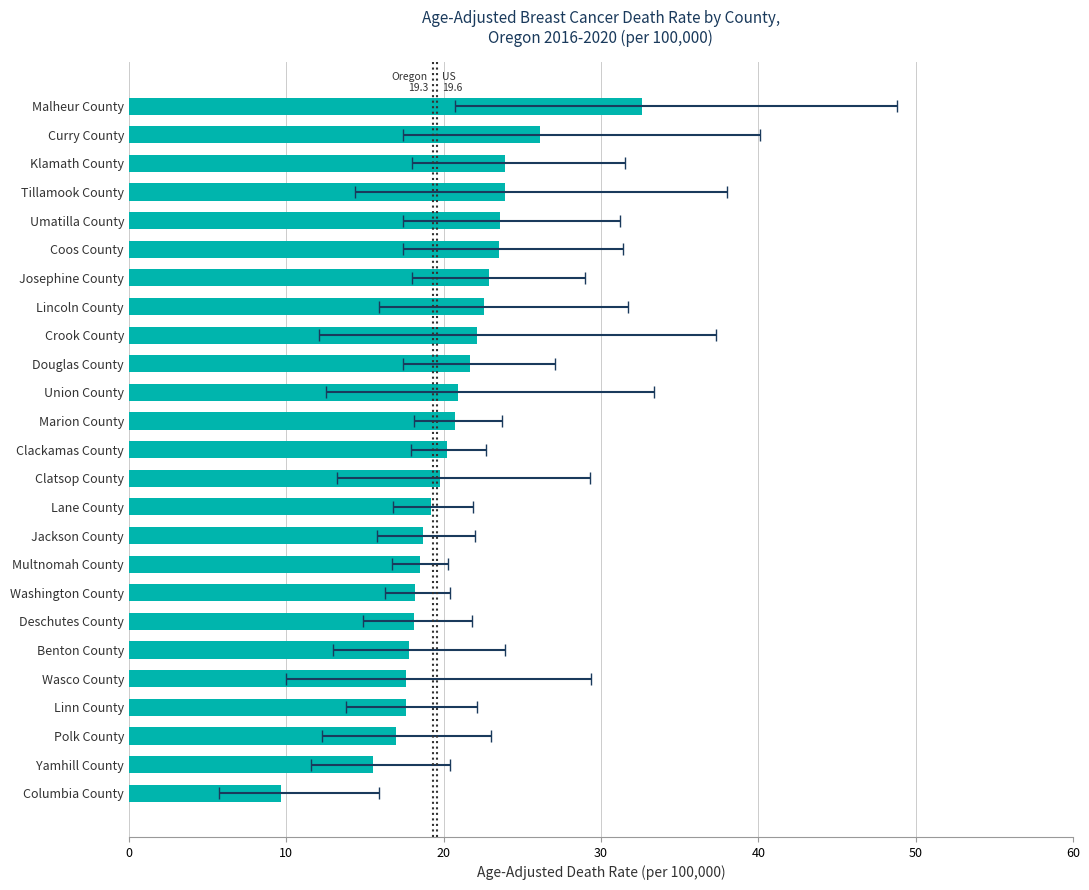

How many data points does each series have?

25